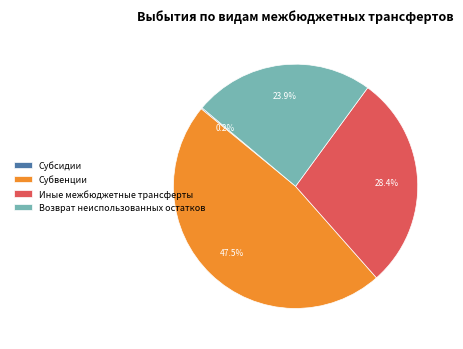

Is Иные межбюджетные трансферты the majority of the pie?

No